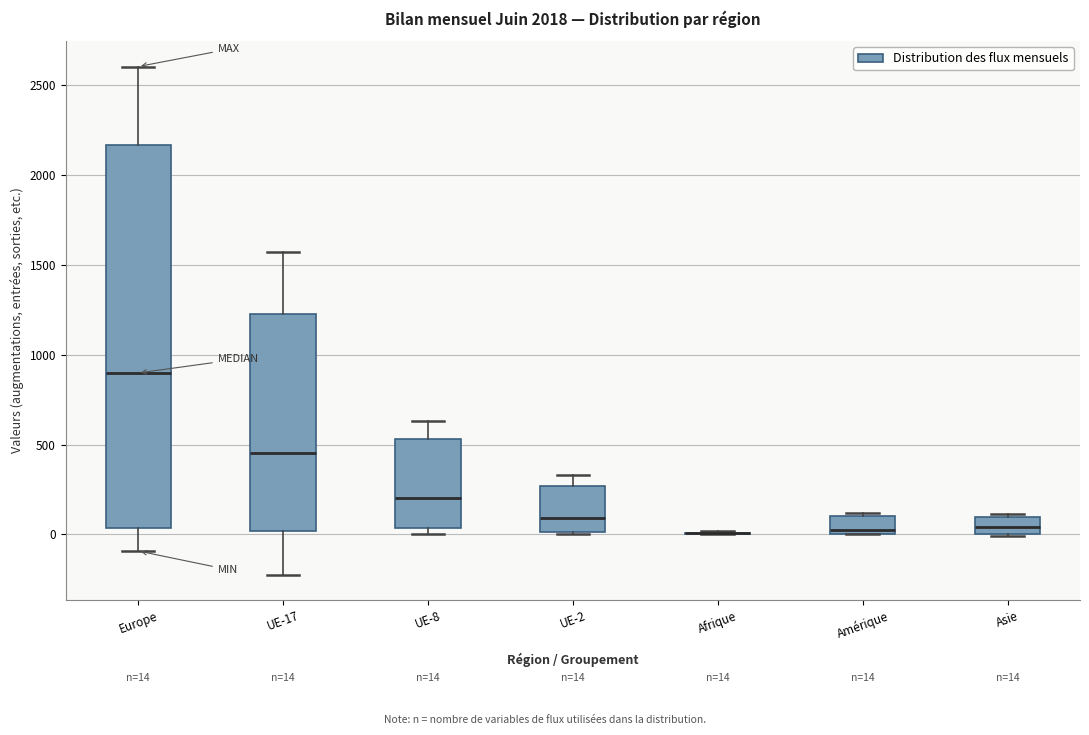

Which box is the tallest, from its lower edge to its upper edge?

Europe